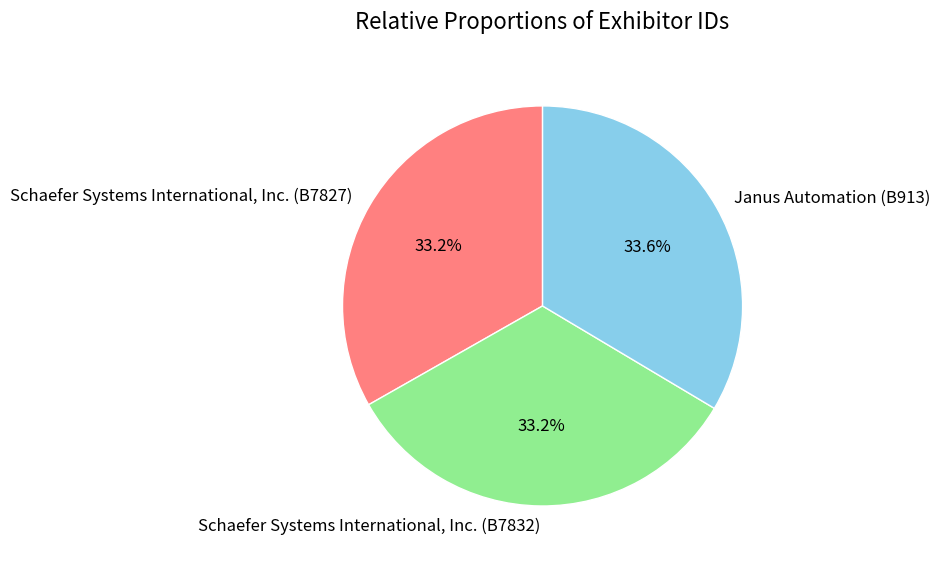

What percentage is NOT represented by Schaefer Systems International, Inc. (B7827)?

66.8%